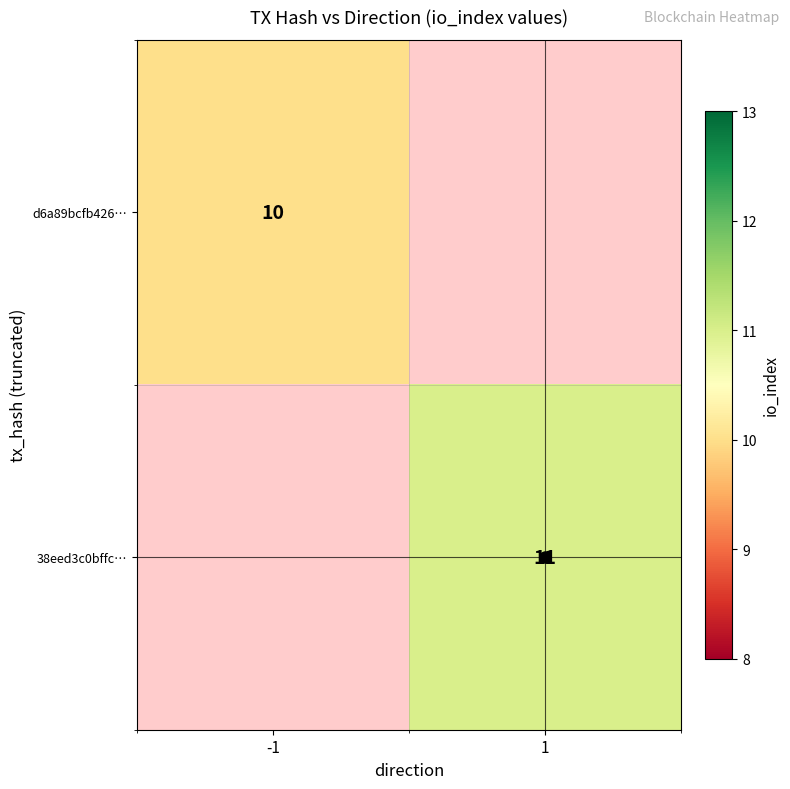

Is it true that d6a89bcfb426… equals 10 at -1?

True